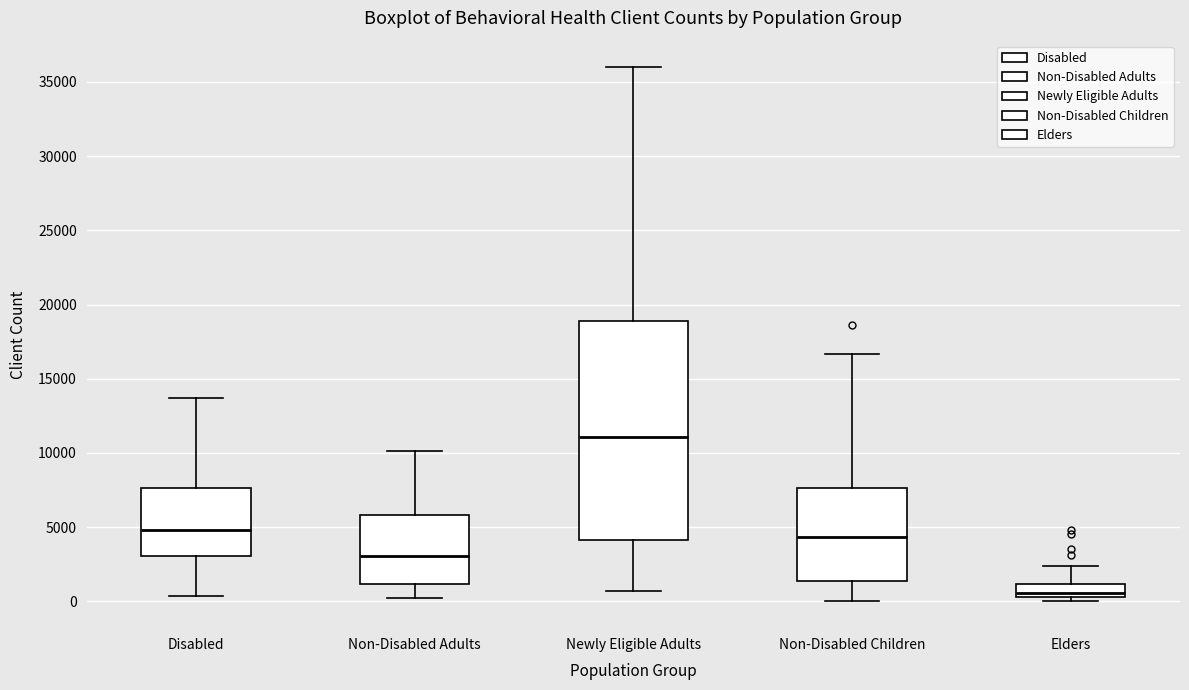

Which box is the tallest, from its lower edge to its upper edge?

Newly Eligible Adults